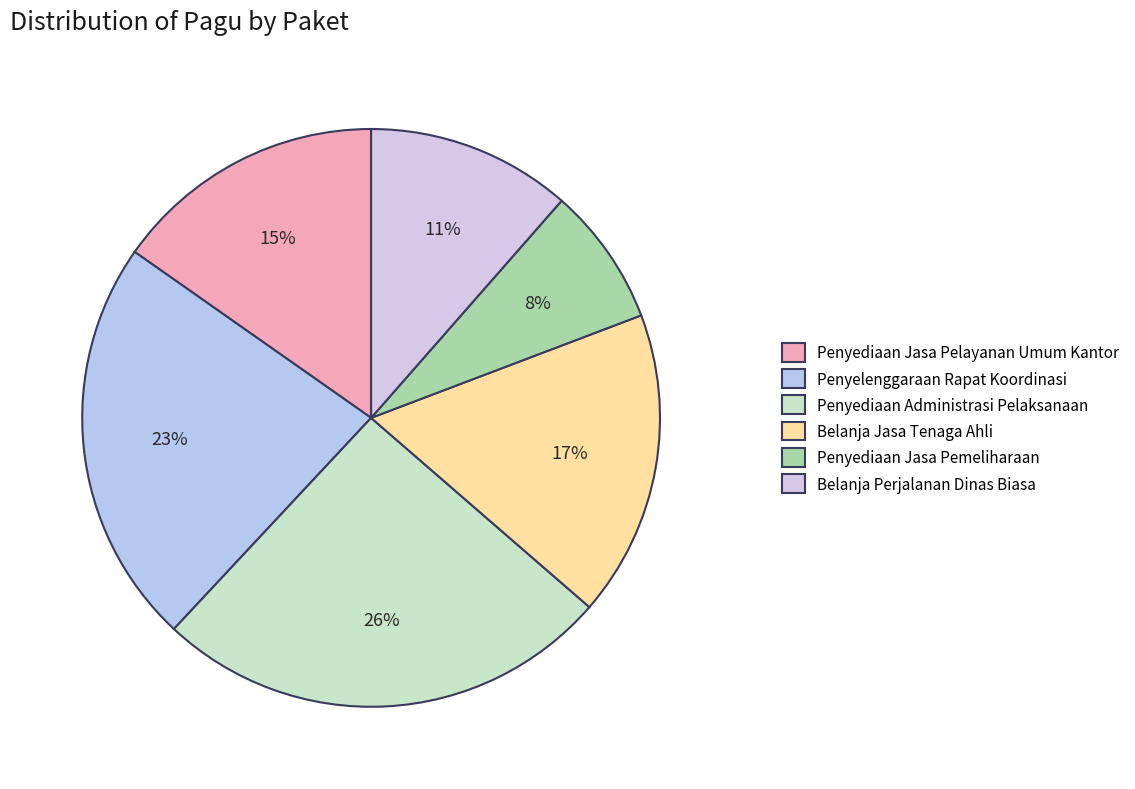

Count the number of slices in the pie.

6